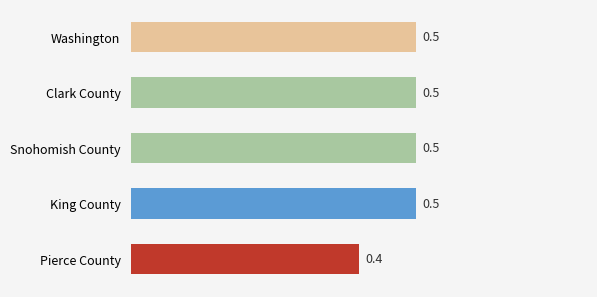

Is it true that the value at Pierce County is 0.7?

False